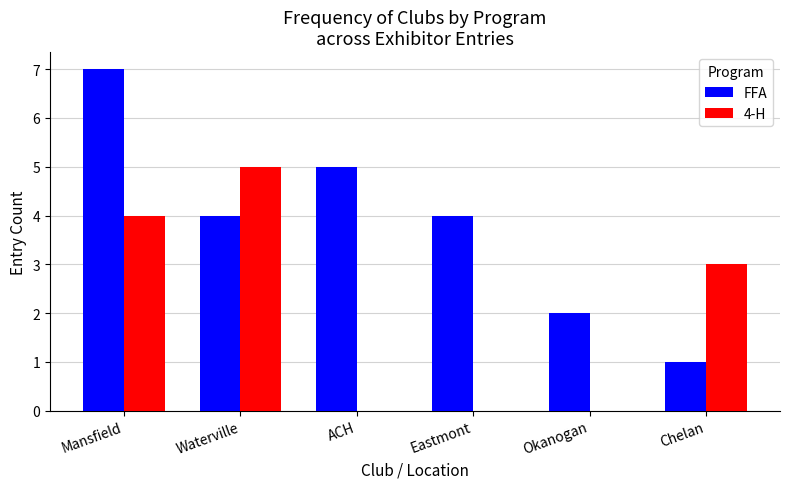

Does the chart contain stacked bars?

No